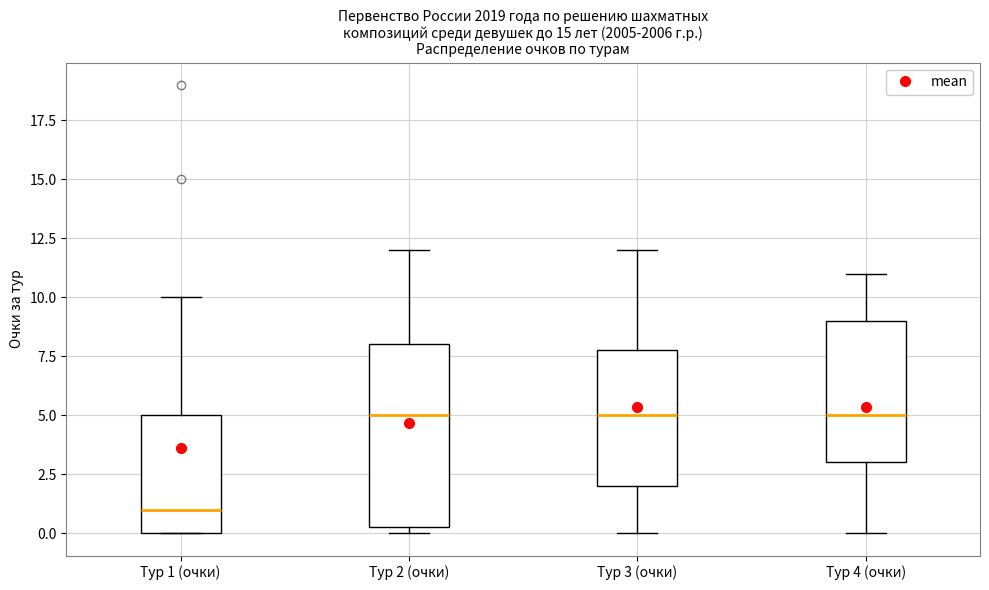

Reading left to right, read every box against the y-axis: the position of its median line, the range the box covers, and the ends of its whiskers. The values are not printed on the chart, so give them approximately, as read against the axis.

Тур 1 (очки): median 1.0, box 0.0 to 5.0, whiskers 0.0 to 10.0
Тур 2 (очки): median 5.0, box 0.5 to 8.0, whiskers 0.0 to 12.0
Тур 3 (очки): median 5.0, box 2.0 to 8.0, whiskers 0.0 to 12.0
Тур 4 (очки): median 5.0, box 3.0 to 9.0, whiskers 0.0 to 11.0